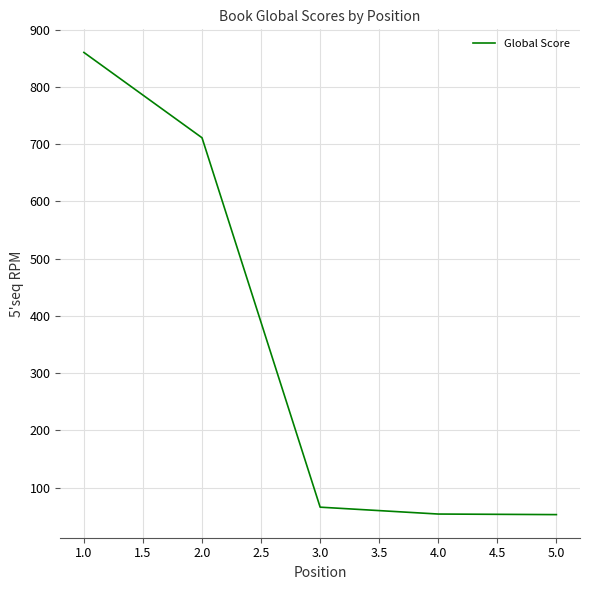

What is the sum of the values at 3.0 and 4.0?

120